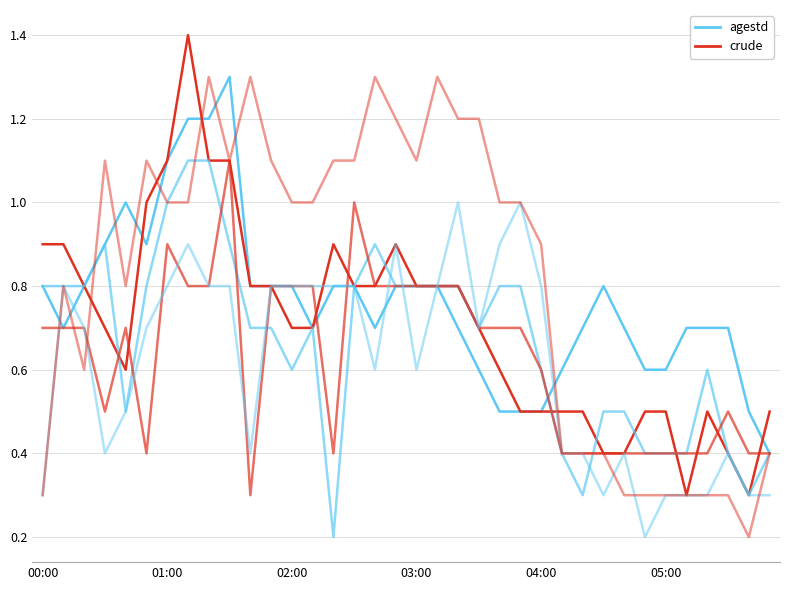

In agestd, how many points are lower than both neighbors (excluding endpoints)?

4